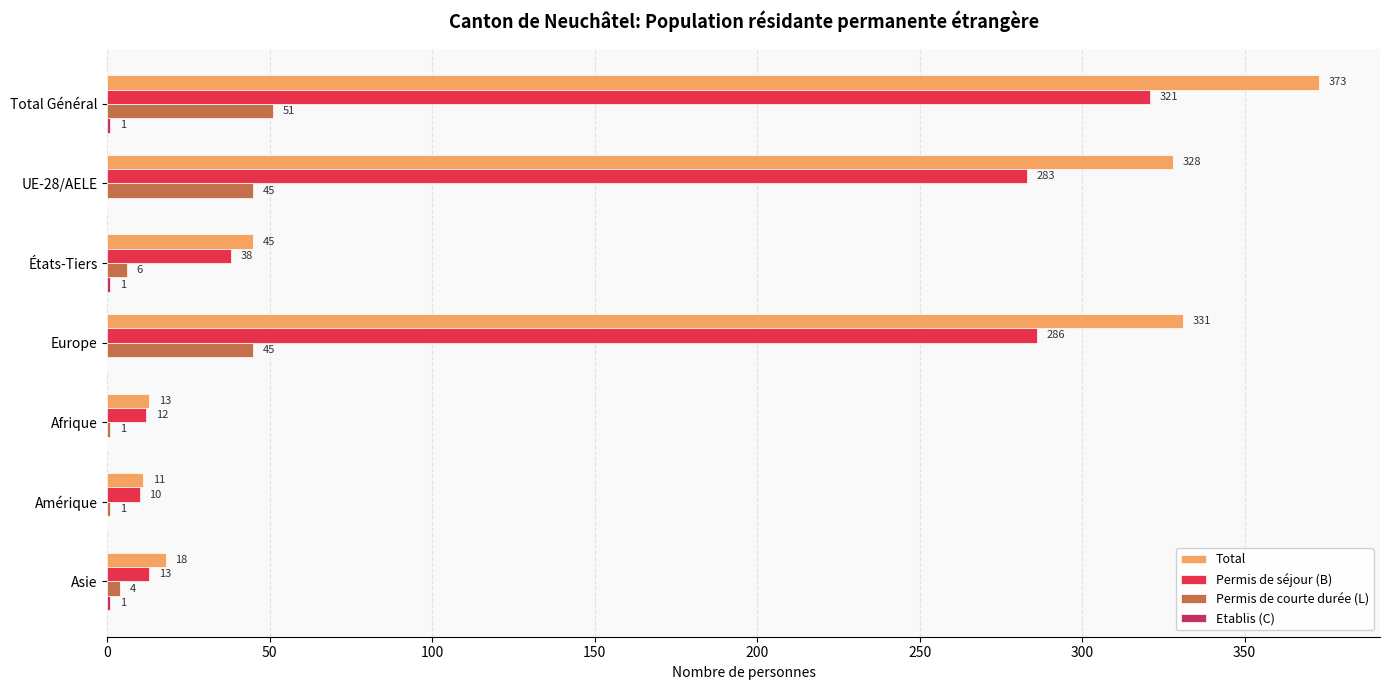

What is the maximum value shown in the chart?

373